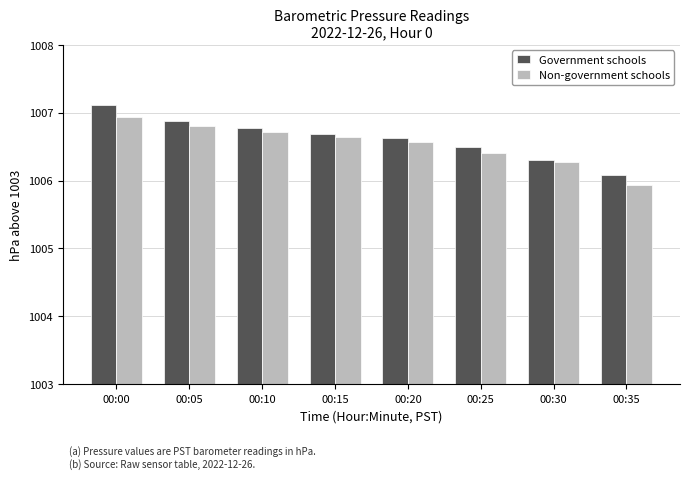

Rank the series at 00:25 from highest to lowest value.

Government schools, Non-government schools